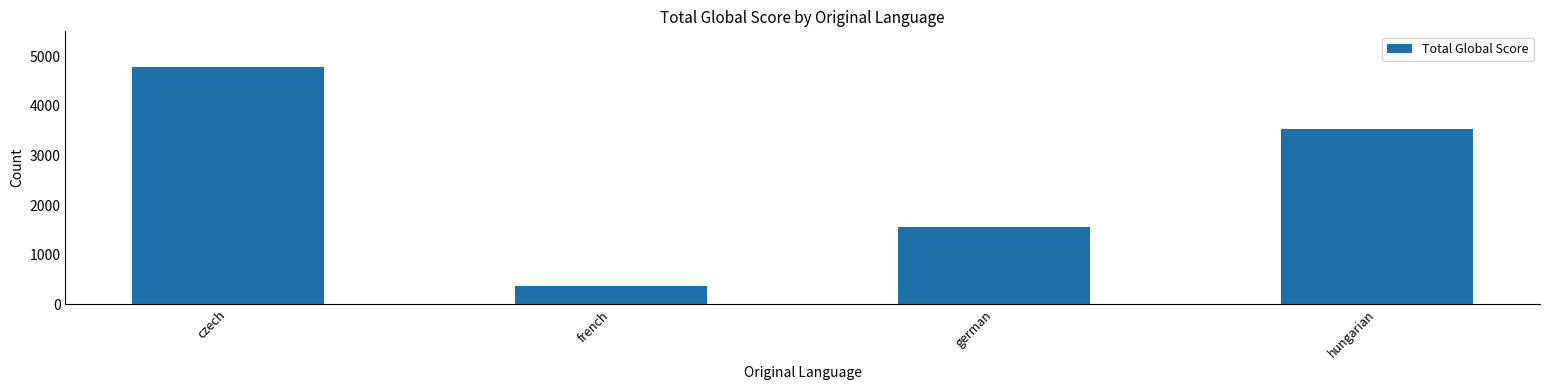

Reading left to right, extract all data points from this chart.

czech=4786	french=361	german=1562	hungarian=3532